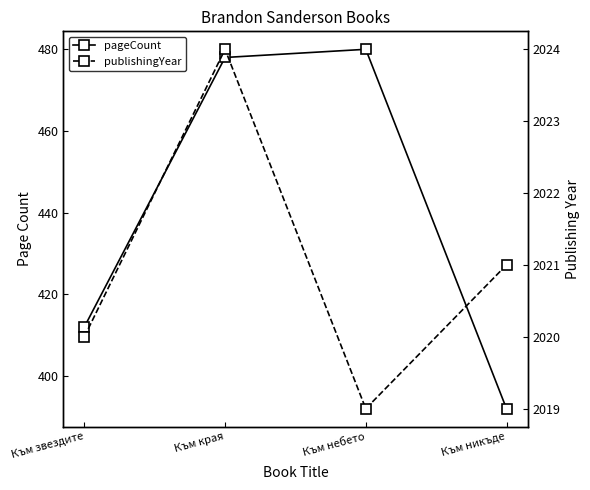

Reading left to right, list all the values displayed in this chart.

pageCount: Към звездите=412	Към края=478	Към небето=480	Към никъде=392
publishingYear: Към звездите=2020	Към края=2024	Към небето=2019	Към никъде=2021